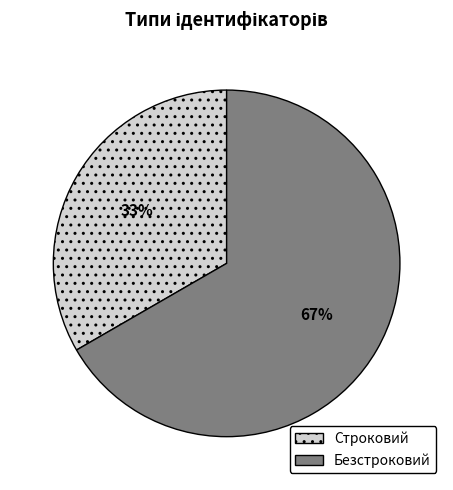

Which slice is the smallest?

Строковий